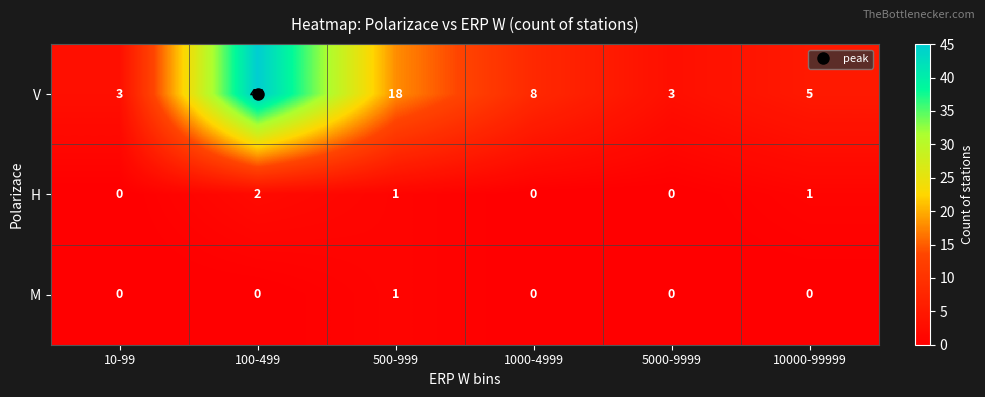

What is the spread (max minus min) of values at 5000-9999?

3